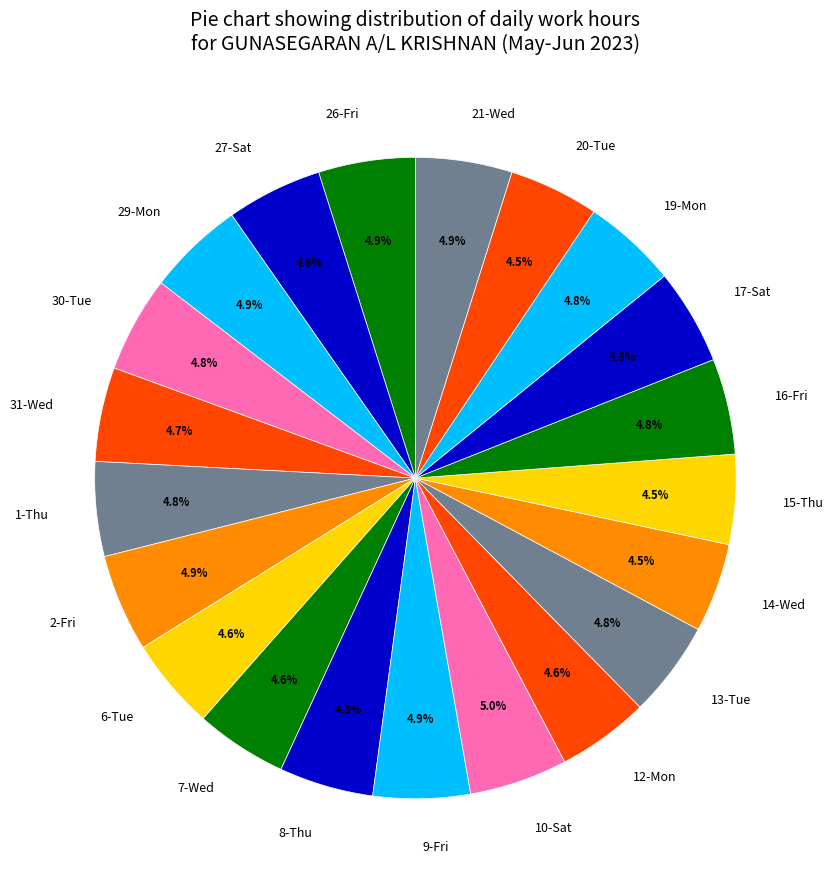

Does any single category account for the majority?

No